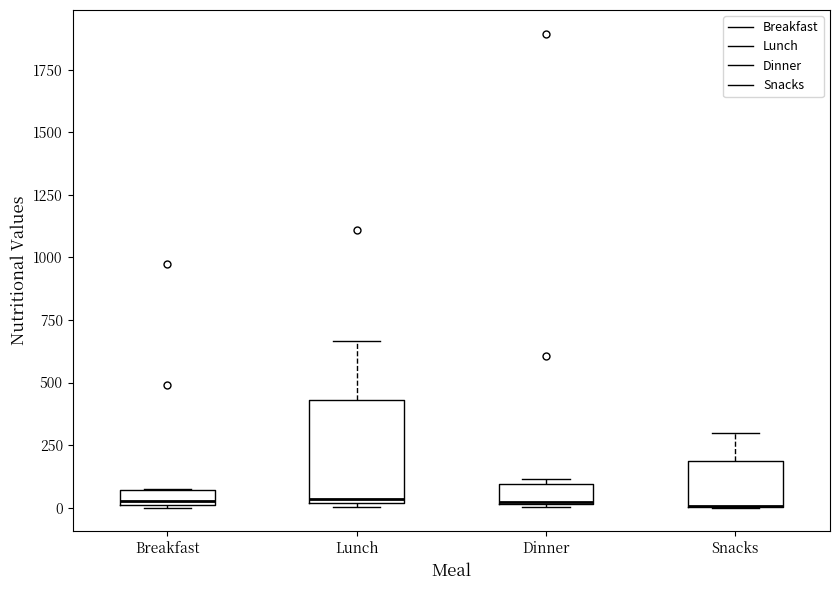

Where is the lower edge of the box for Lunch on the y-axis? The values are not printed on the chart, so give them approximately, as read against the axis.

0